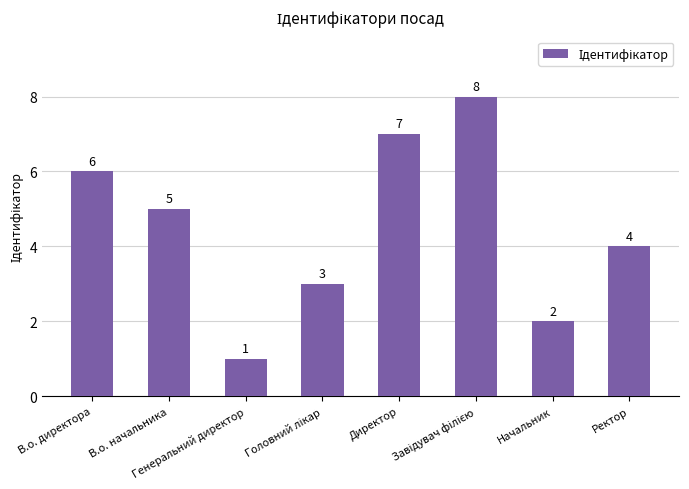

Count the values in the range 3 to 7.

5